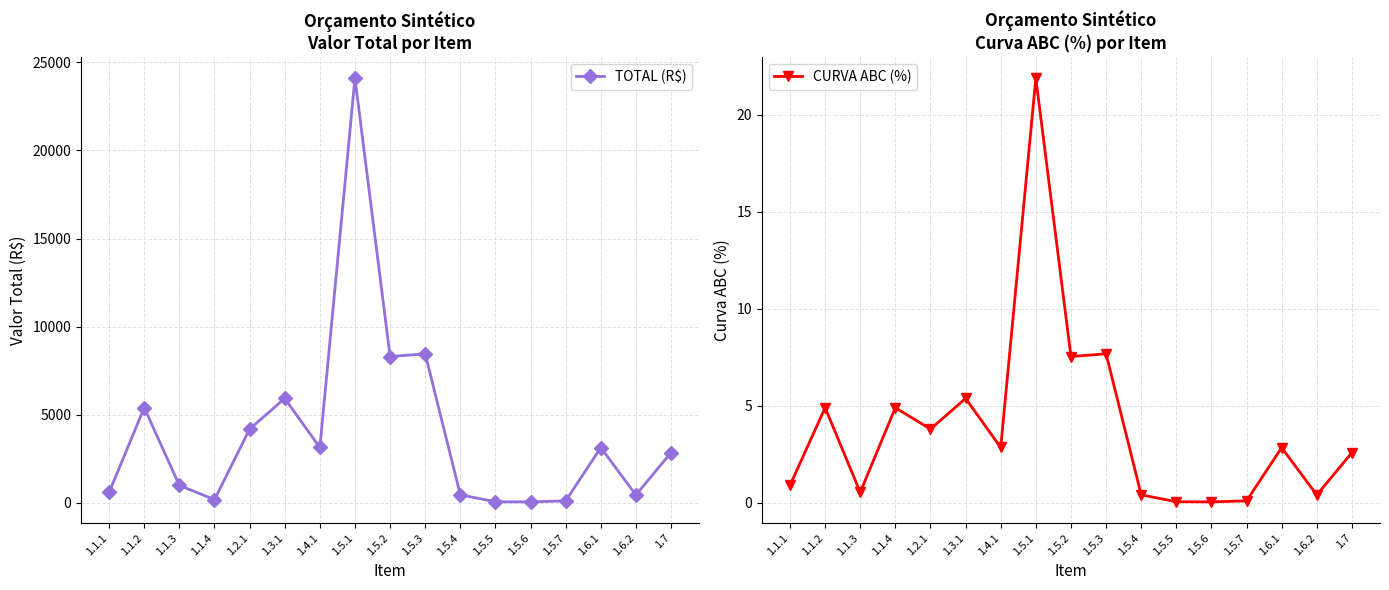

Where is TOTAL (R$) nearest to the value 12075?

1.5.3